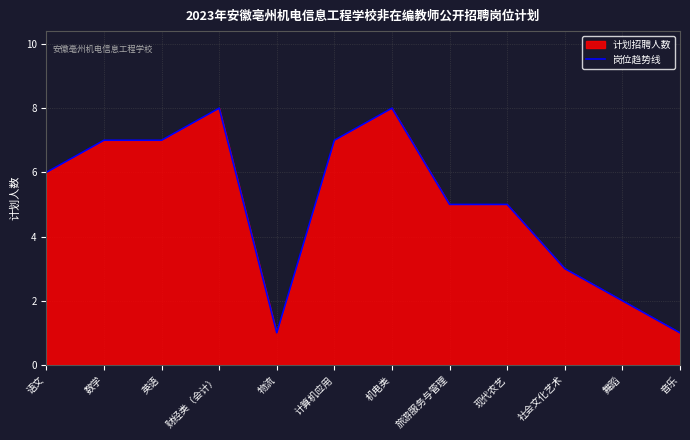

What is the sum of all values?

60